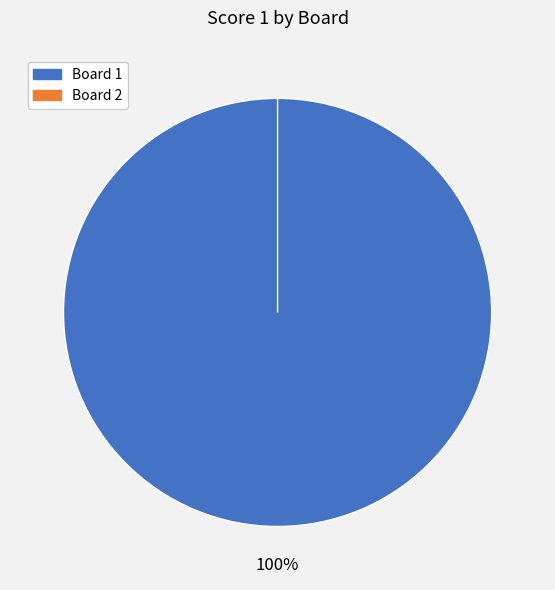

Count the number of slices in the pie.

2